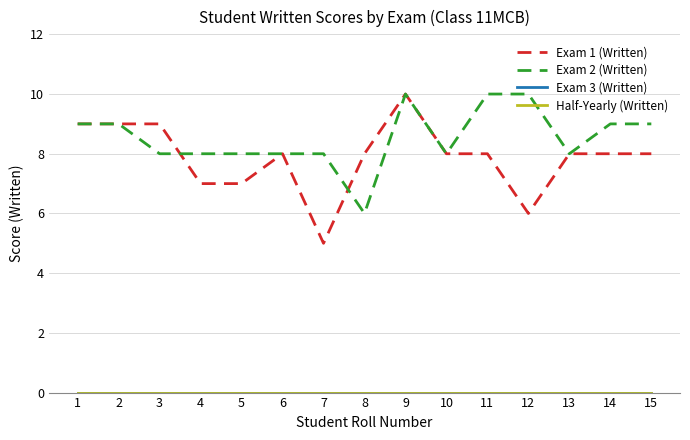

In Exam 1 (Written), how many points are higher than both neighbors (excluding endpoints)?

2